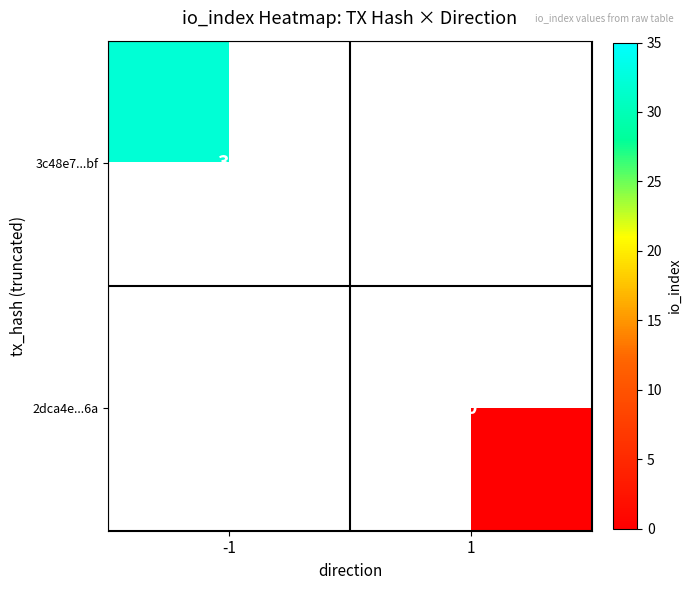

True or false: 3c48e7...bf has a value of 18 at -1.

False